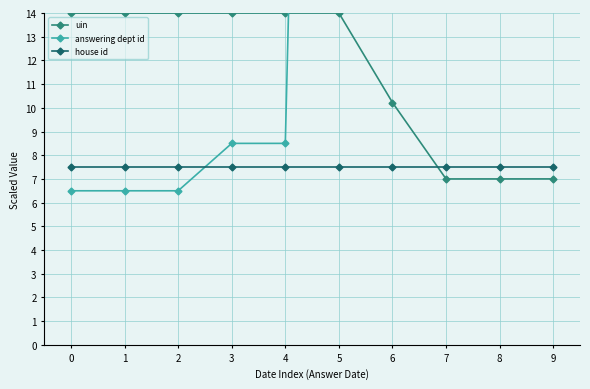

How many lines are shown in the chart?

3